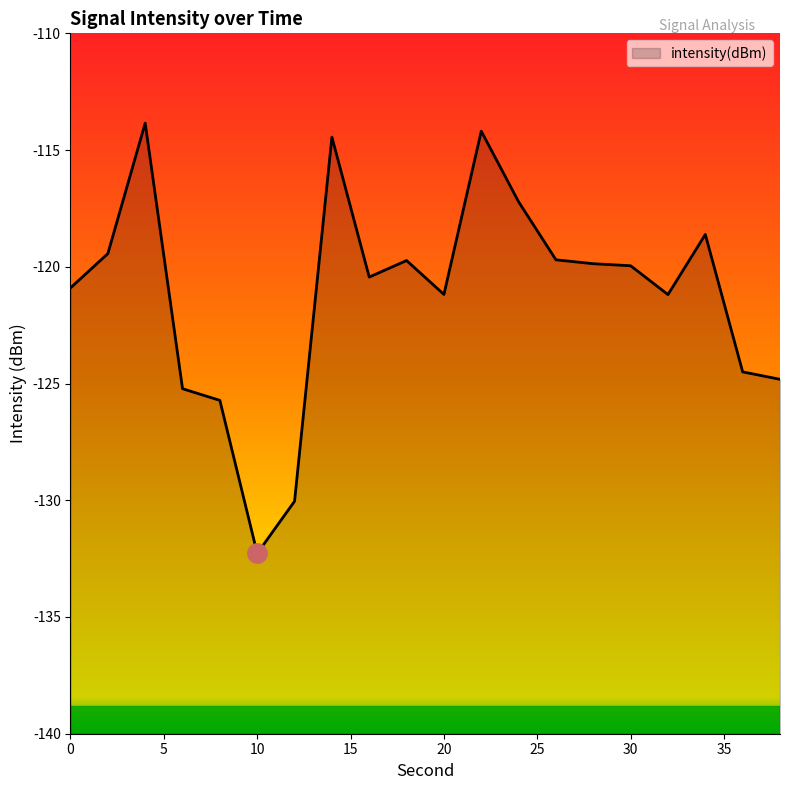

At which category does the data reach its first local valley?

10